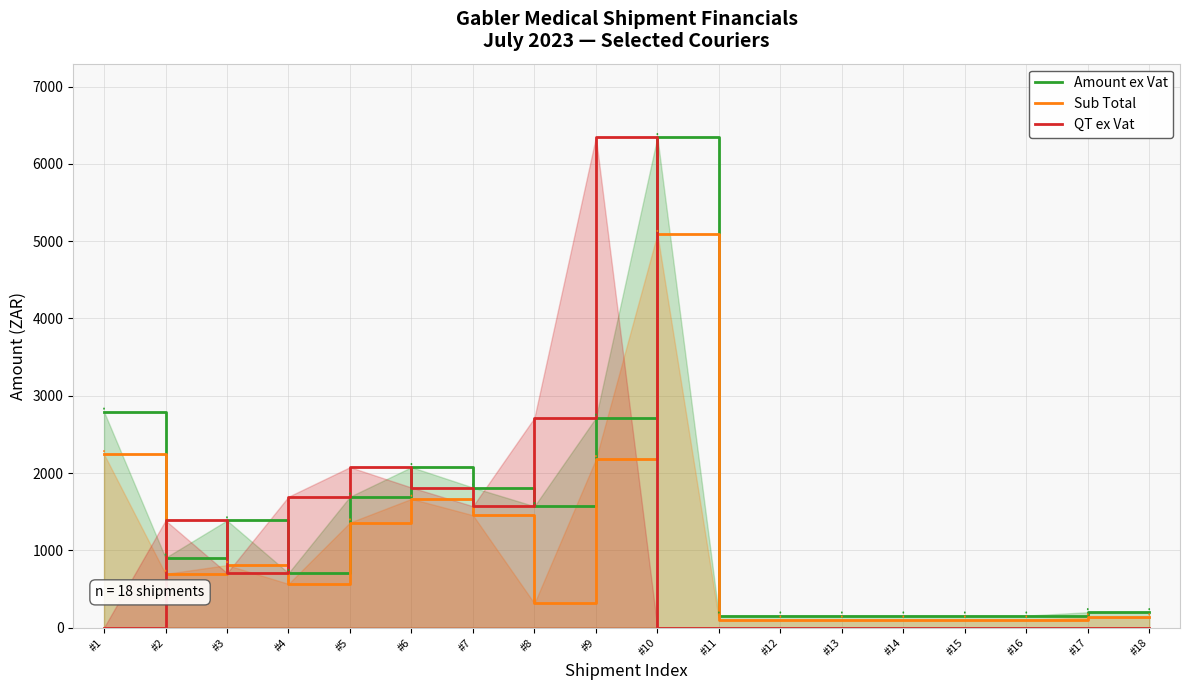

How many categories are shown in the chart?

18